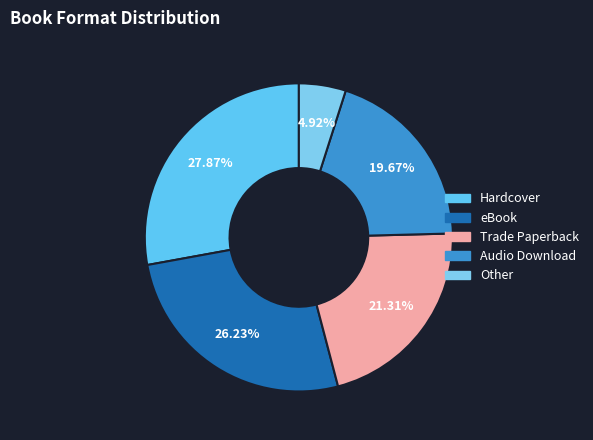

Combined, do Audio Download and Hardcover account for over 50%?

No